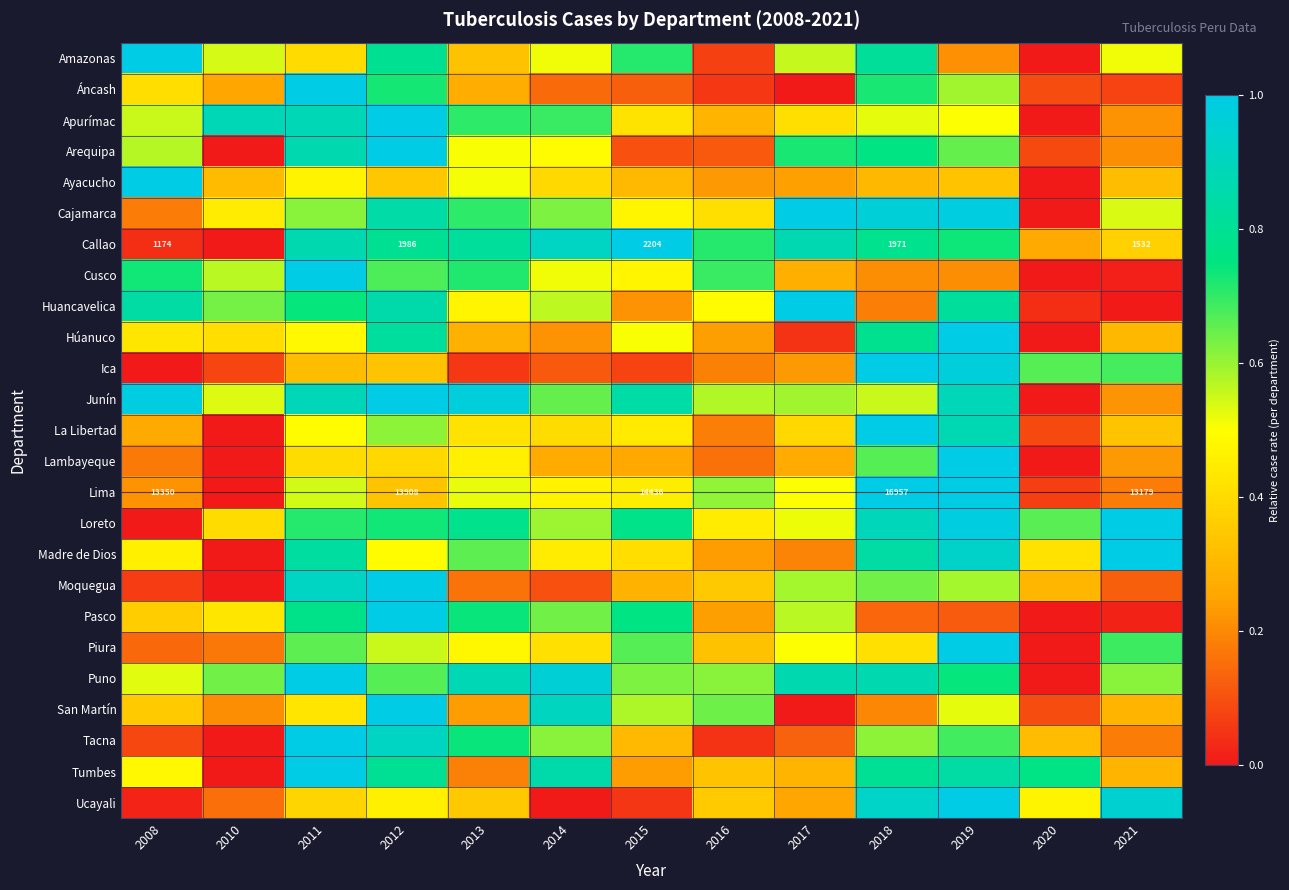

What is the difference between the maximum and minimum values in the Junín series?

1.0